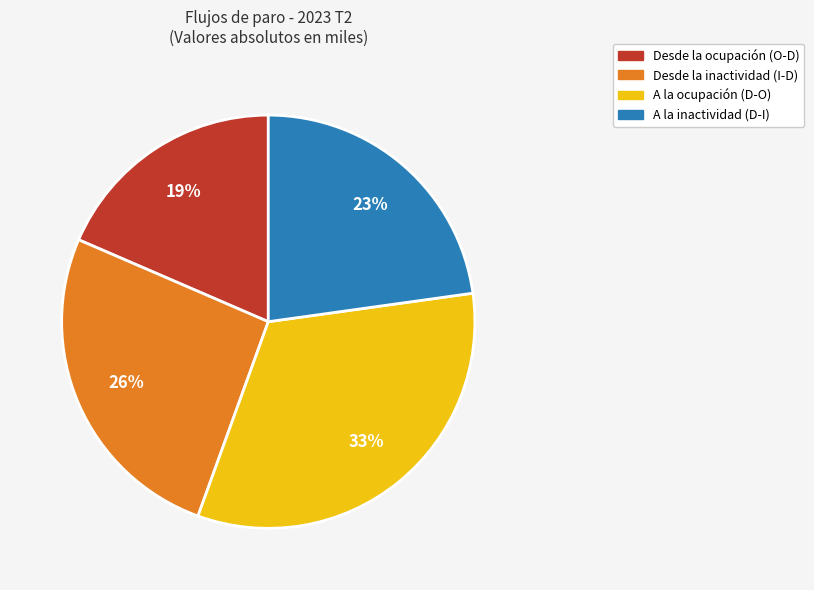

Is it true that Desde la ocupación (O-D) is 14% of the pie?

False